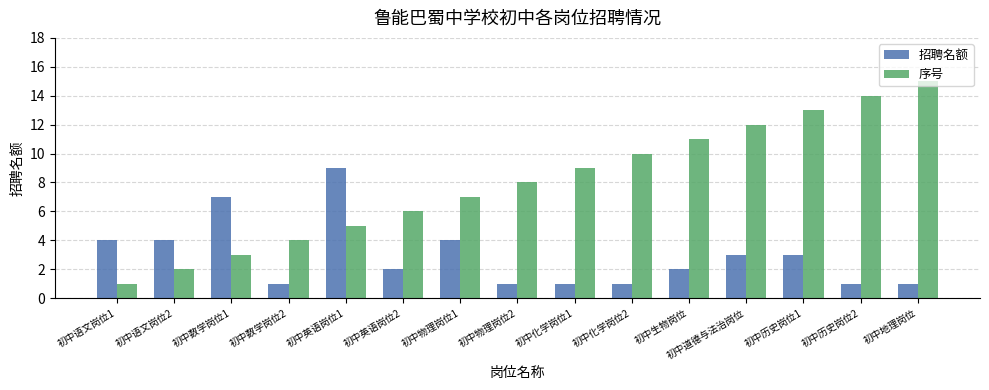

How many bars are there in each group?

2